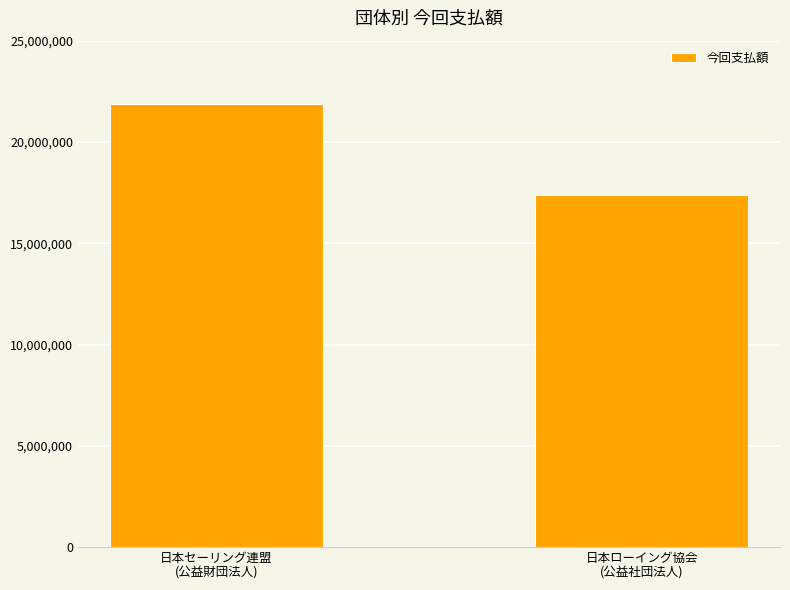

What is the greatest value displayed?

21875000